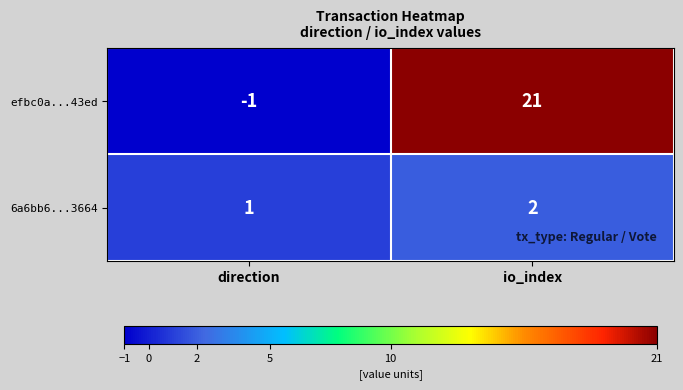

What is the average value of the efbc0a...43ed series?

10